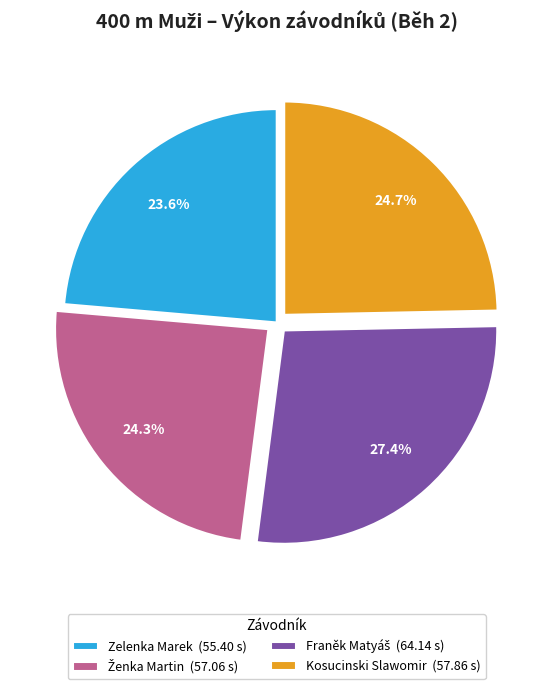

How many slices are in this pie chart?

4